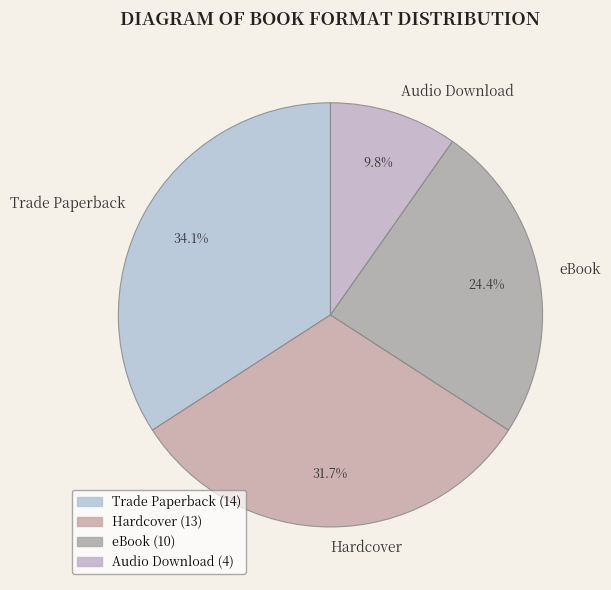

What is the smallest slice in the pie chart?

Audio Download